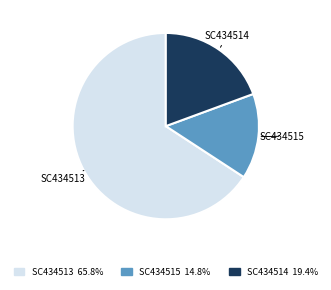

What is the smallest slice in the pie chart?

SC434515